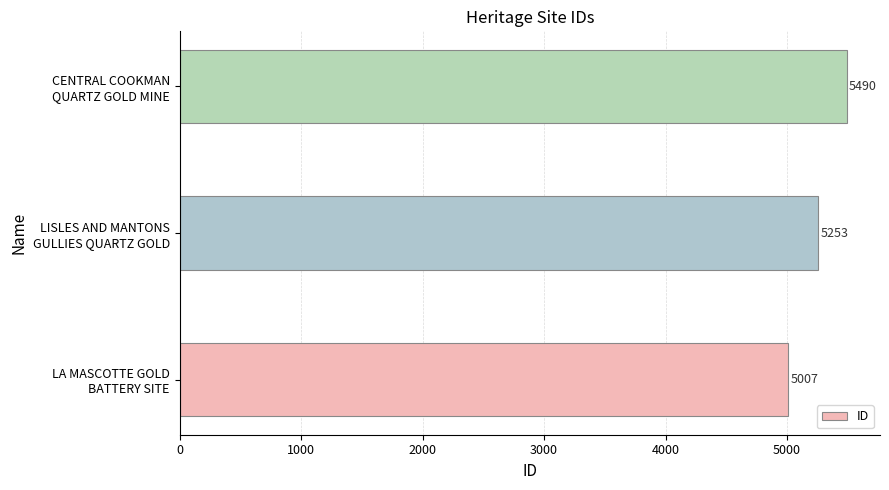

What is the average value?

5250